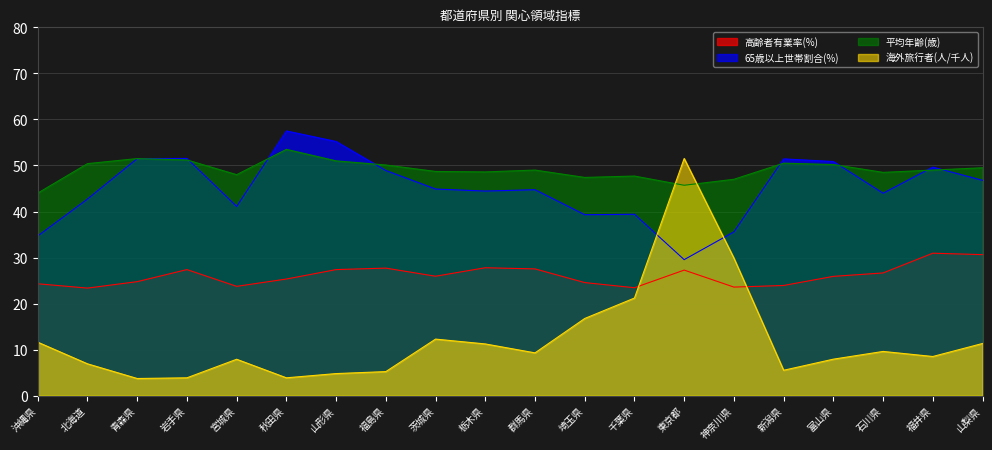

At 石川県, list the series in order from smallest to largest.

海外旅行者(人/千人), 高齢者有業率(%), 65歳以上世帯割合(%), 平均年齢(歳)